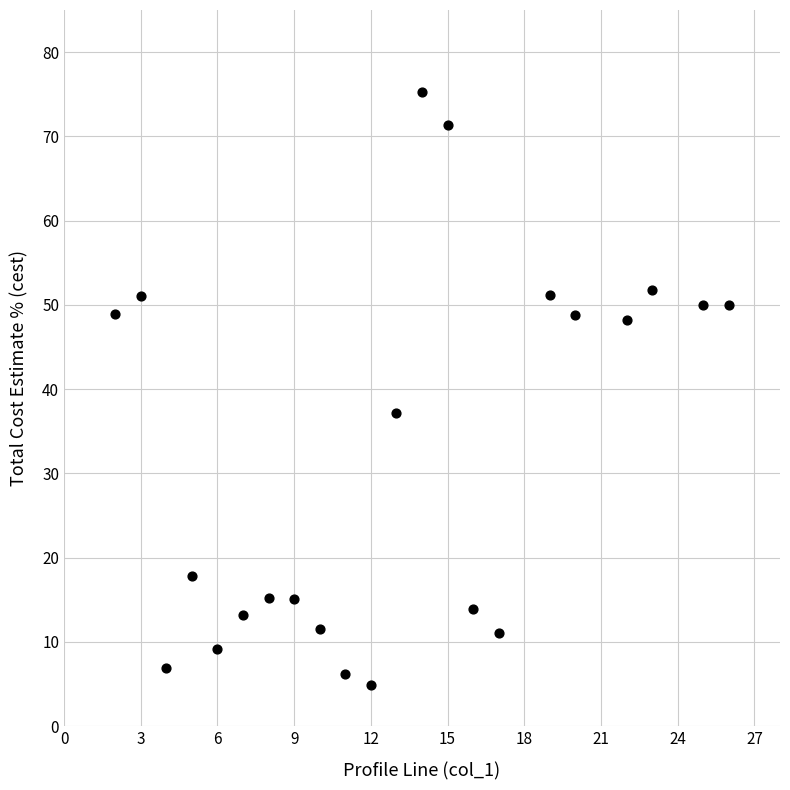

What Y value in the scatter plot is closest to 40?

37.2